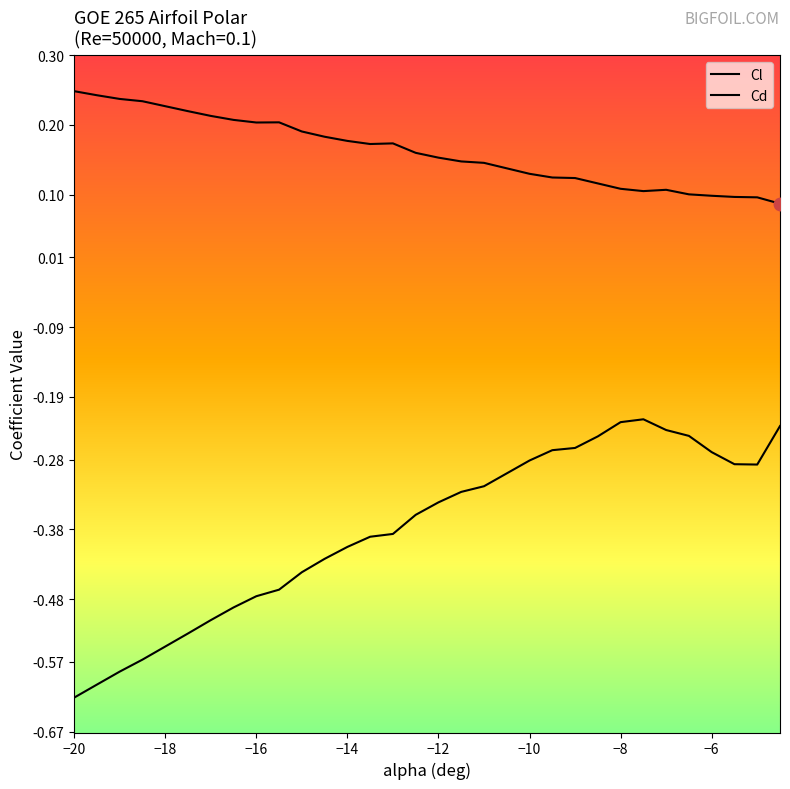

How many categories are shown in the chart?

30